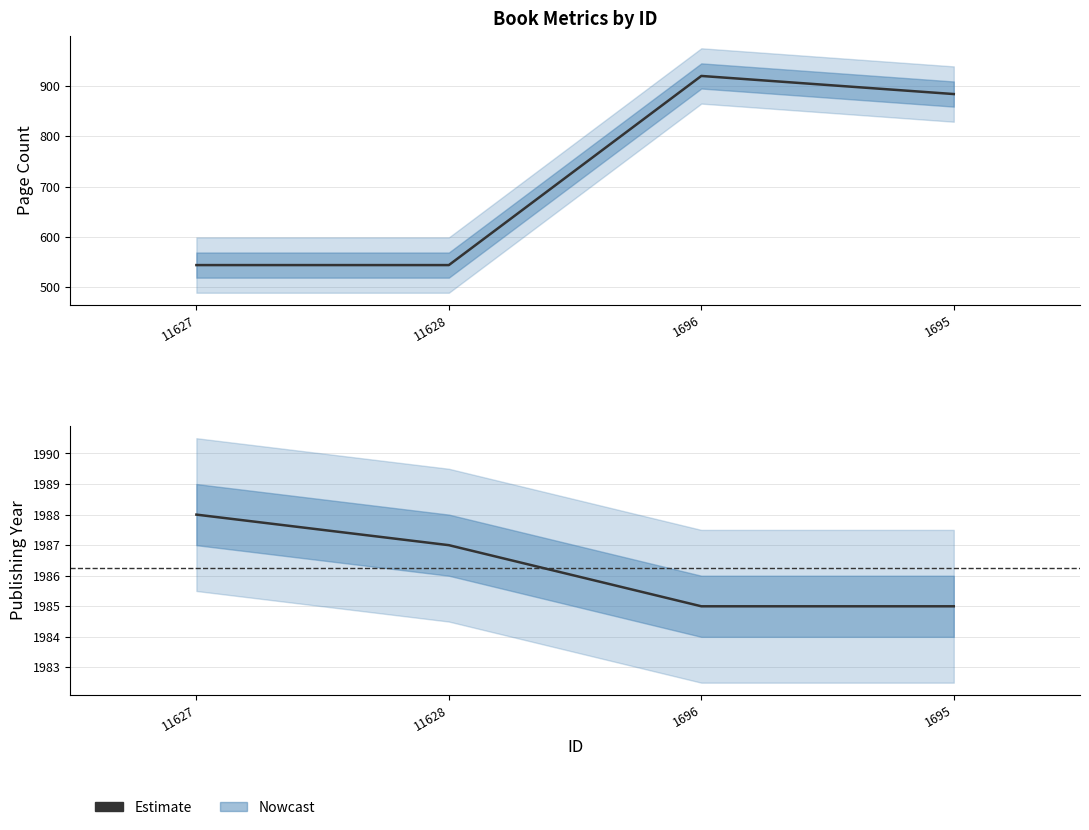

Which category has the highest value across all series?

11627